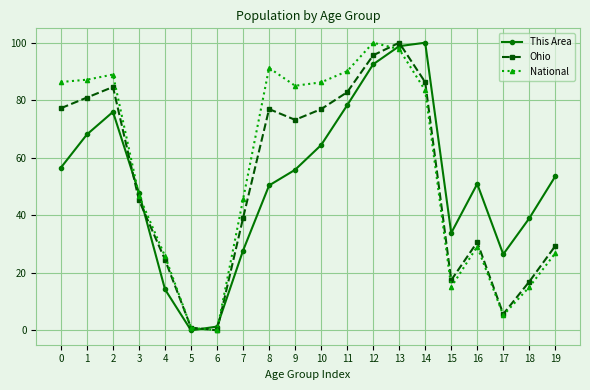

At 0, list the series in order from smallest to largest.

This Area, Ohio, National